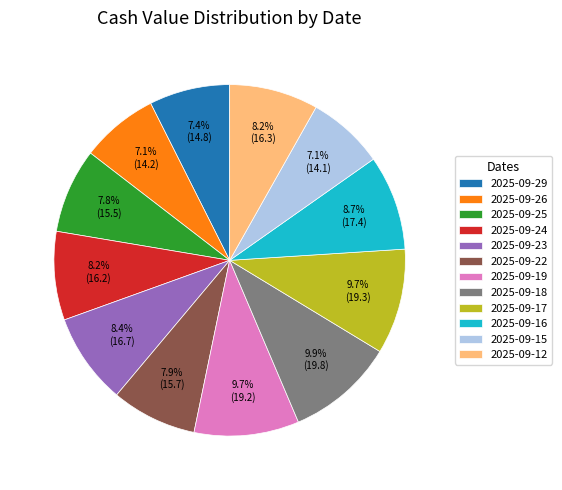

Combined, what portion of the pie is 2025-09-17 and 2025-09-15?

16.8%